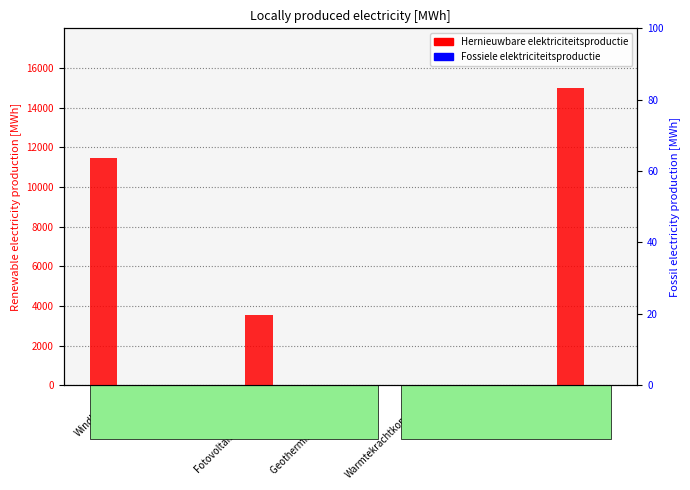

Reading left to right, transcribe all the data shown in this chart.

Hernieuwbare elektriciteitsproductie: 11474.1	0.0	3525.1	0.0	0.0	0.0	14999.2
Fossiele elektriciteitsproductie: 0.0	0.0	0.0	0.0	0.0	0.0	0.0